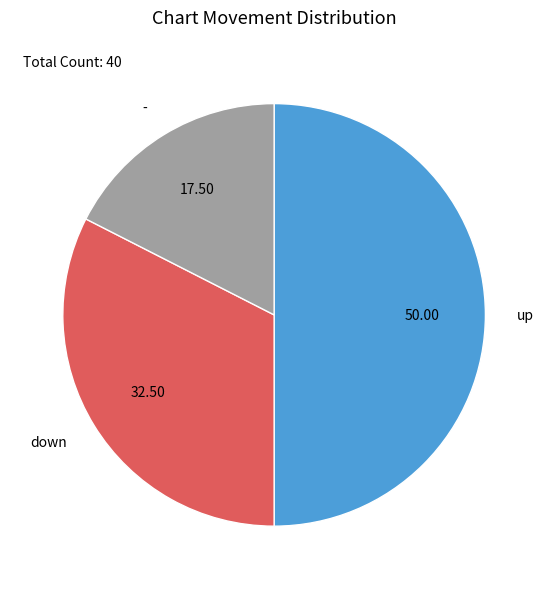

Which category has the biggest portion of the pie?

up